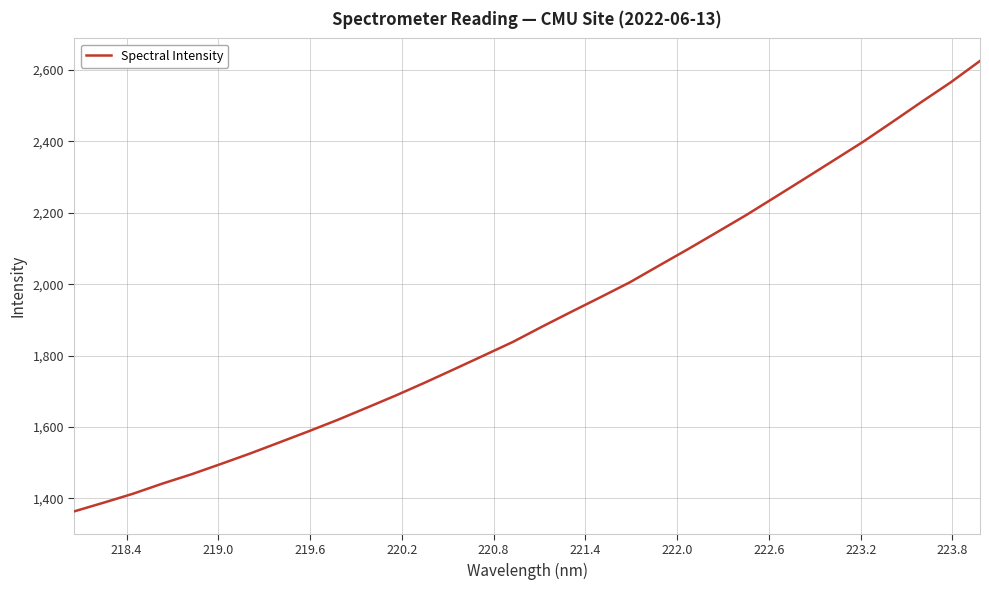

What is the smallest value displayed?

1364.0